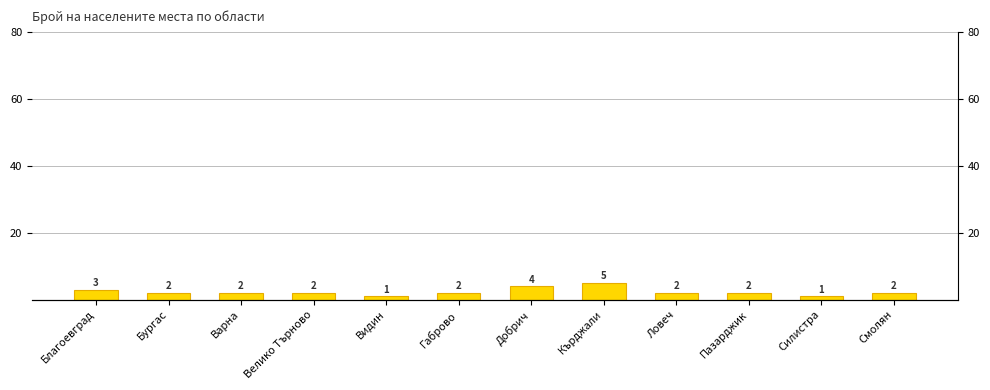

Which has a higher value, Благоевград or Варна?

Благоевград